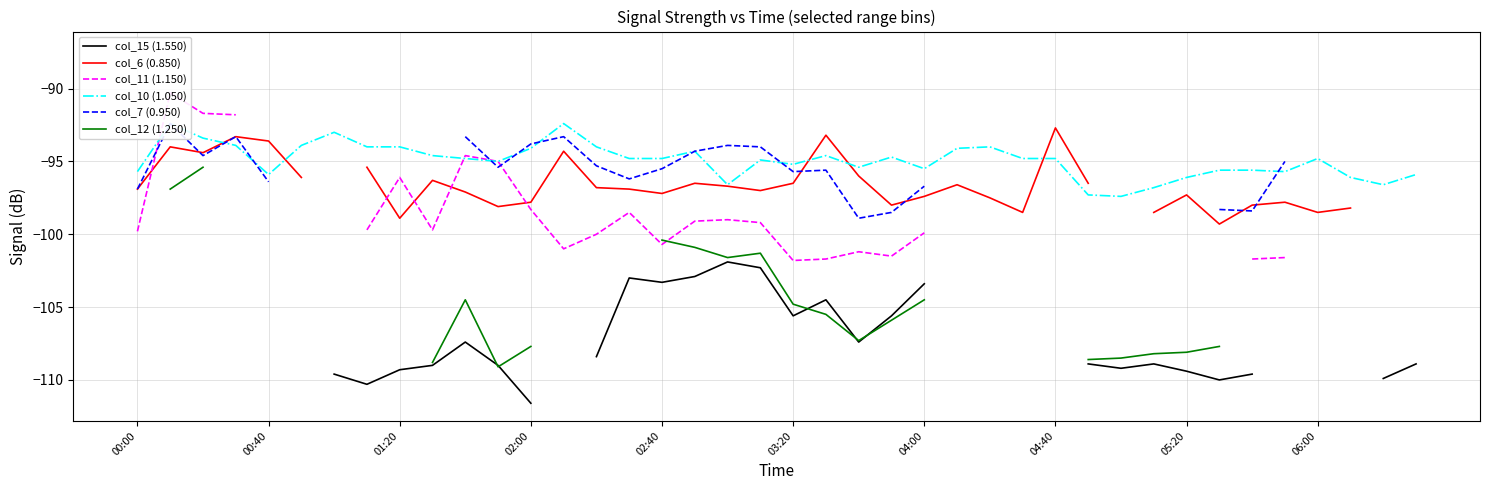

What position from the left is 30?

31